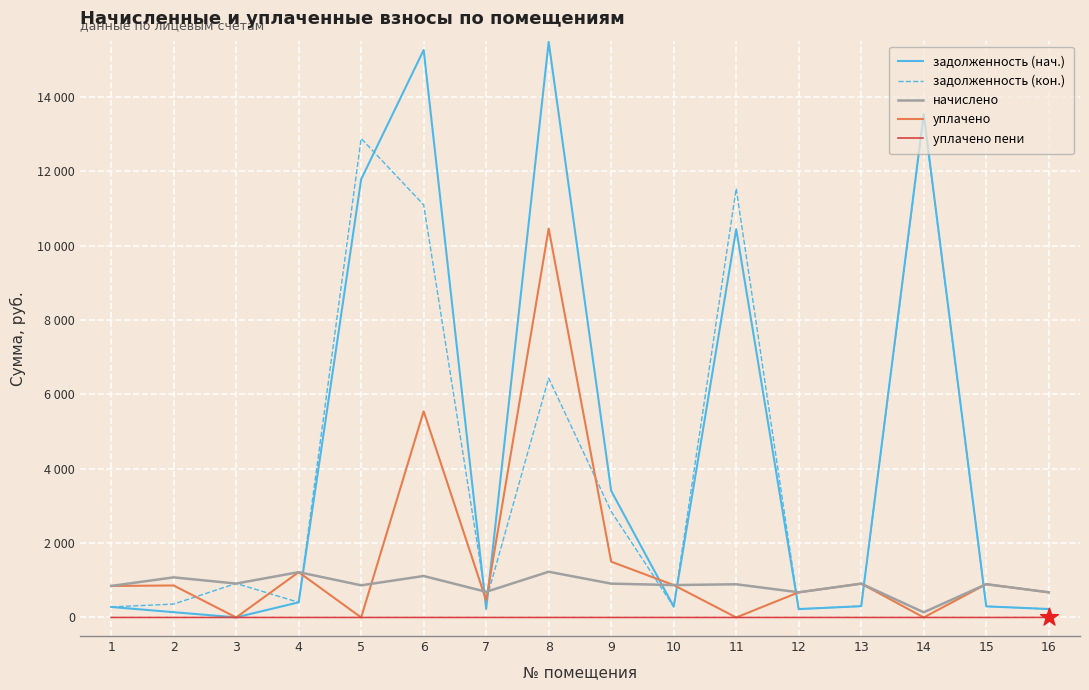

What are all the series names shown in the legend?

задолженность (нач.), задолженность (кон.), начислено, уплачено, уплачено пени